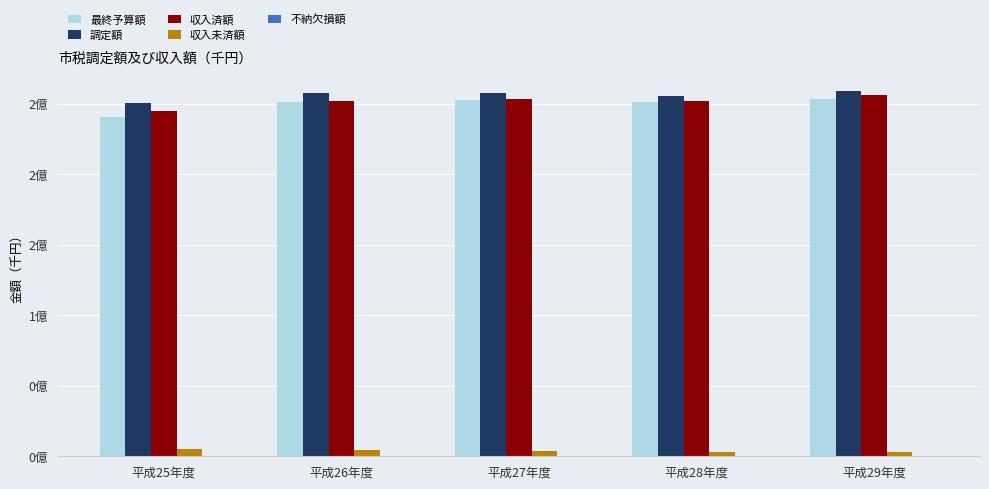

At 平成25年度, list the series in order from smallest to largest.

不納欠損額, 収入未済額, 最終予算額, 収入済額, 調定額